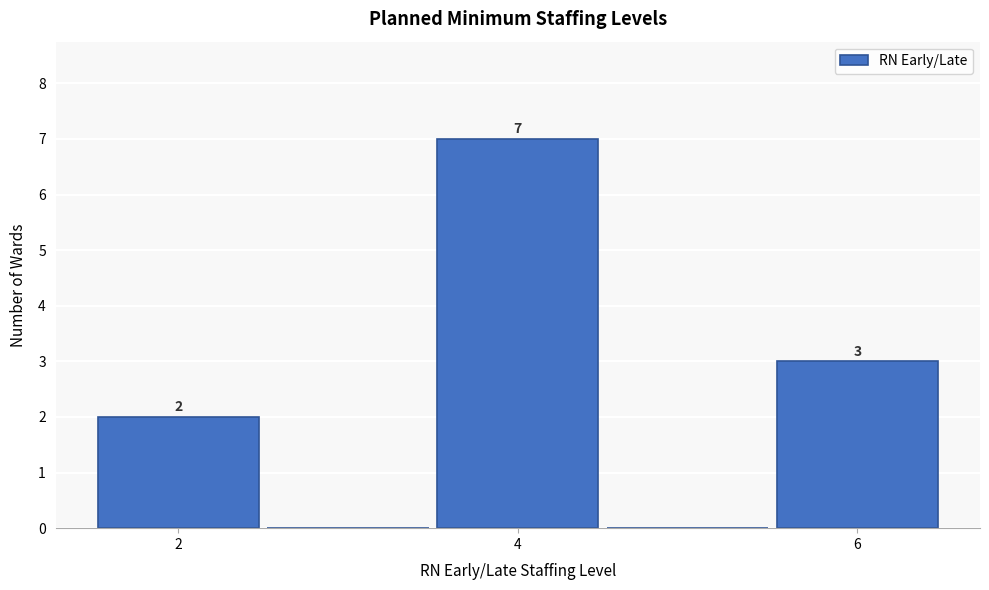

Which range on the x-axis has the tallest bar?

3.5 to 4.5